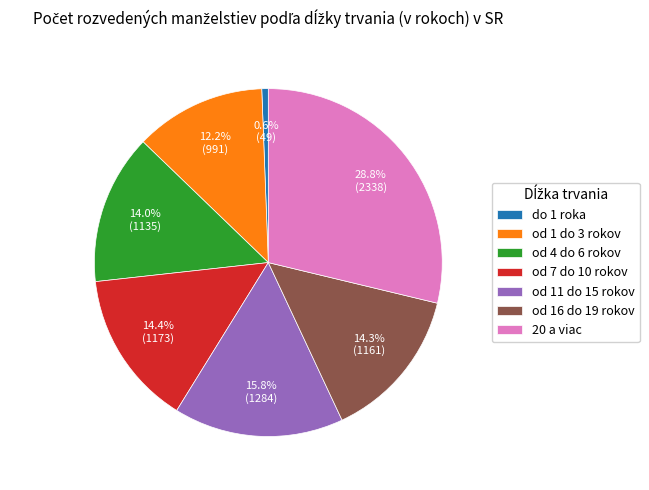

How many slices are in this pie chart?

7